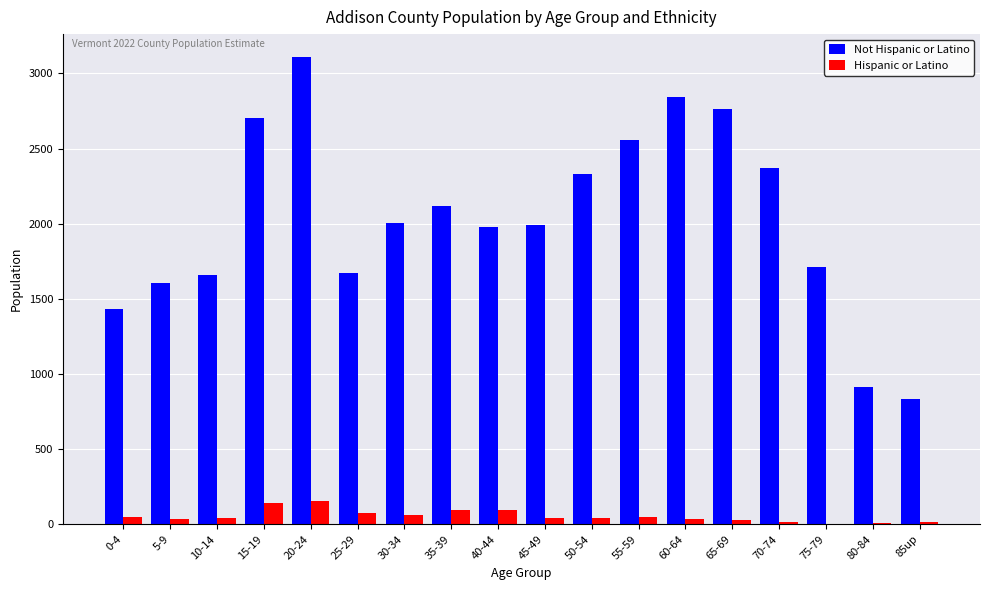

Which series has the largest total across all categories?

Not Hispanic or Latino